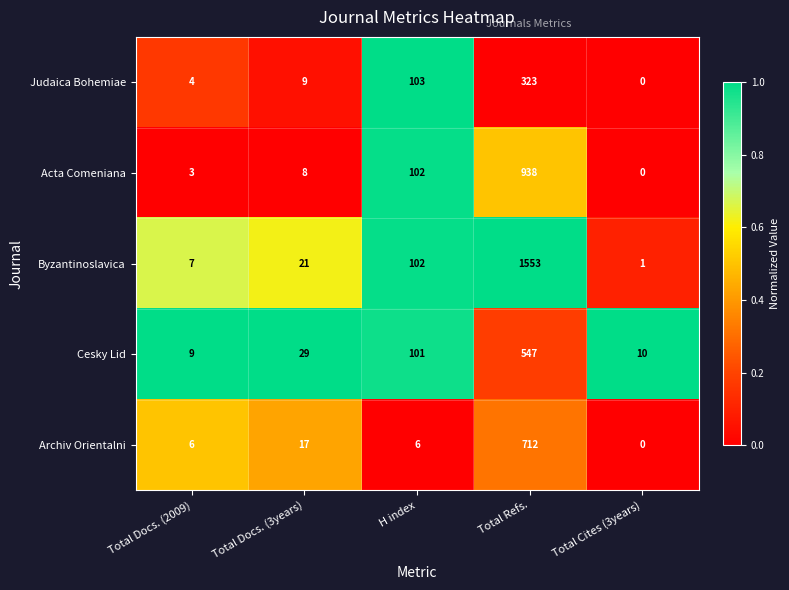

List the series in order of their peak value, highest first.

Byzantinoslavica, Acta Comeniana, Archiv Orientalni, Cesky Lid, Judaica Bohemiae